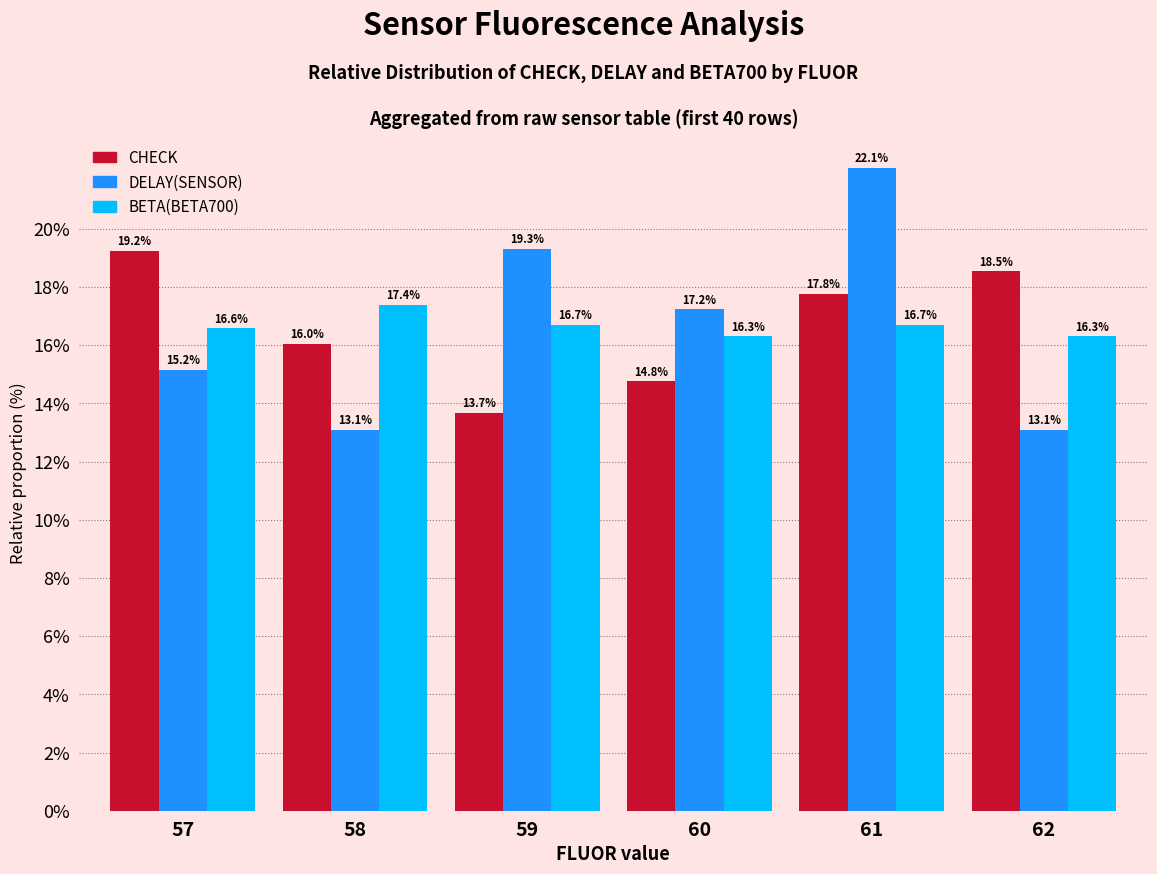

Which series has the largest range (max minus min)?

DELAY(SENSOR)